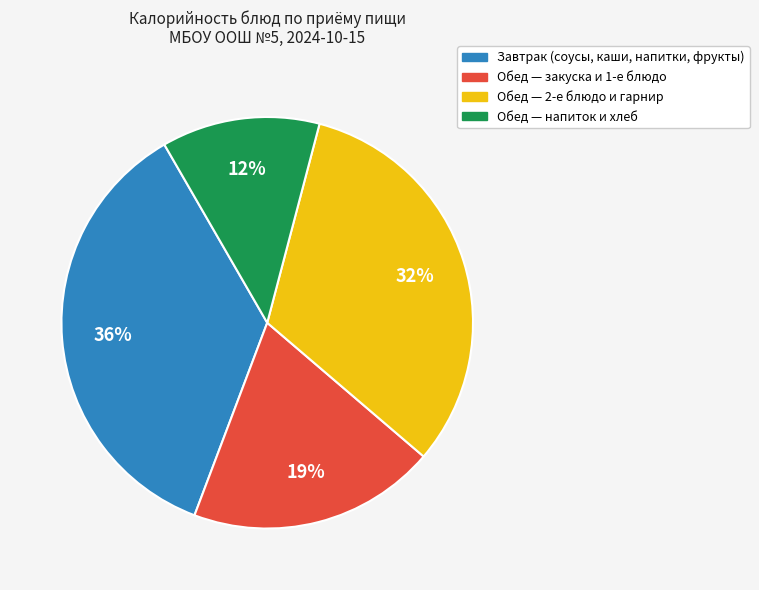

Is there a majority slice in this chart?

No